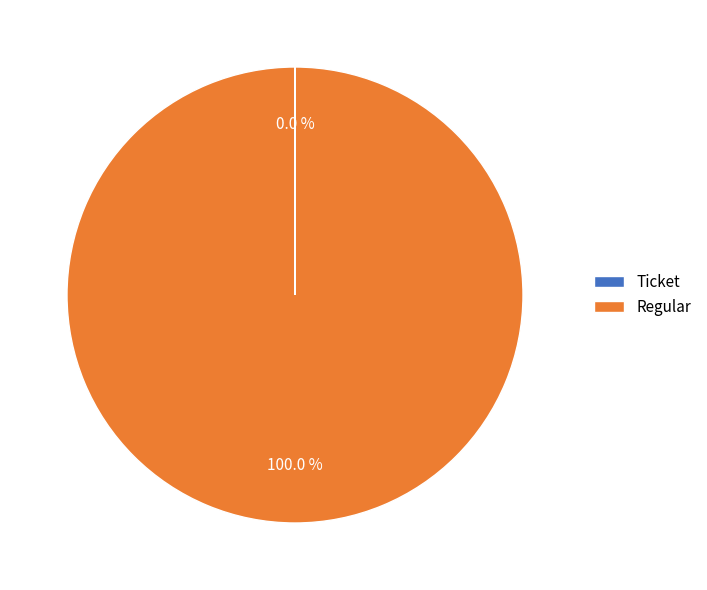

Which category has the biggest portion of the pie?

Regular